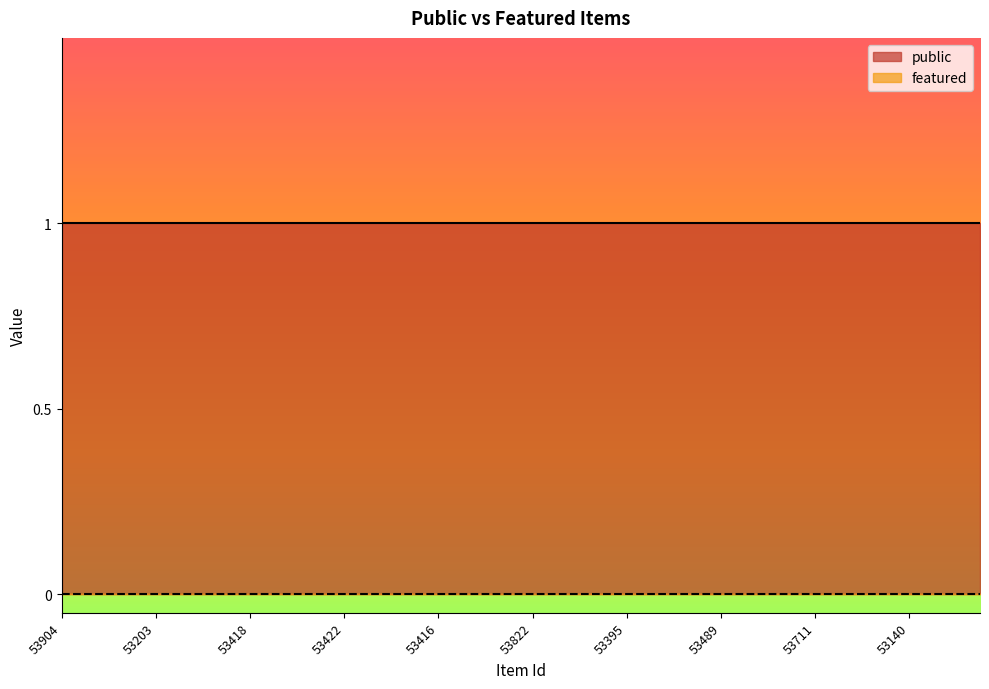

Between 53792 and 53131, which series saw the biggest shift?

public